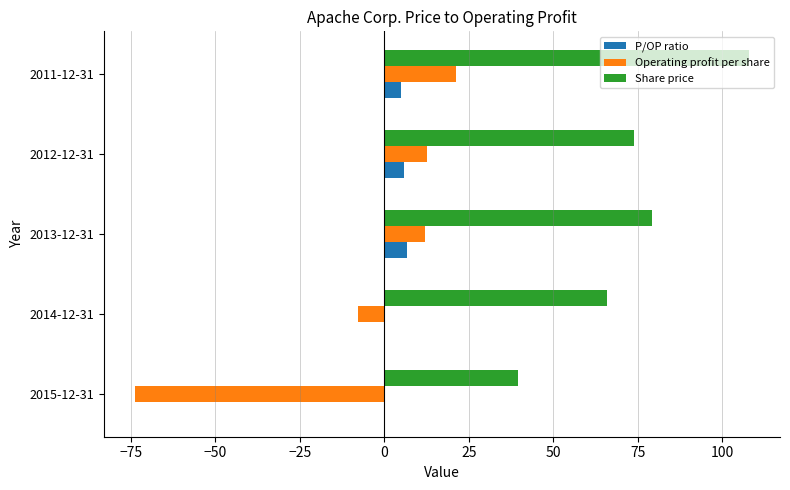

What is the total value across all series at 2012-12-31?

92.2